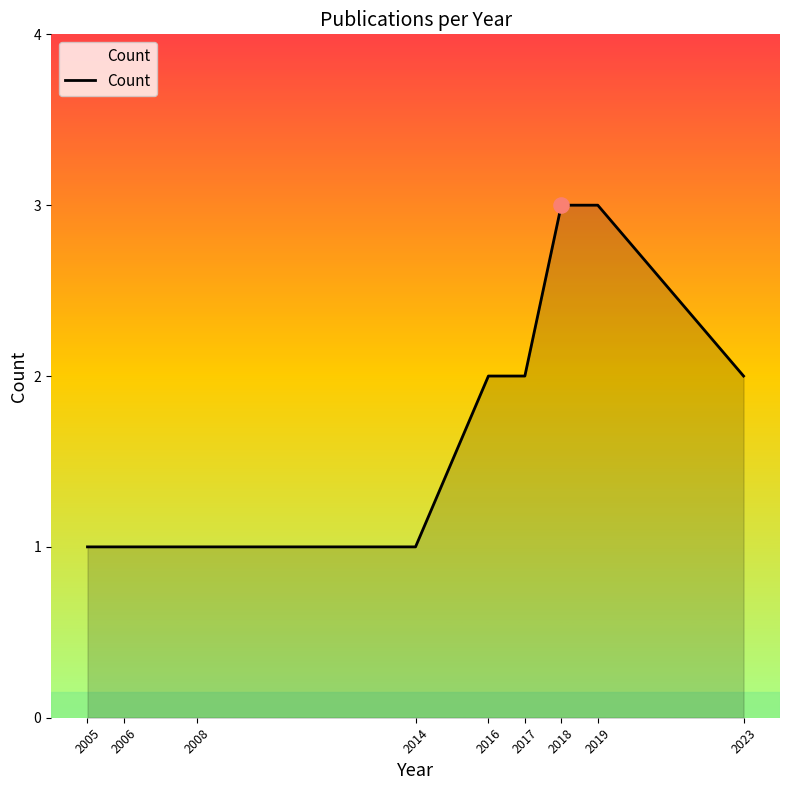

What is the ratio of the value at 2008 to the value at 2023?

0.5